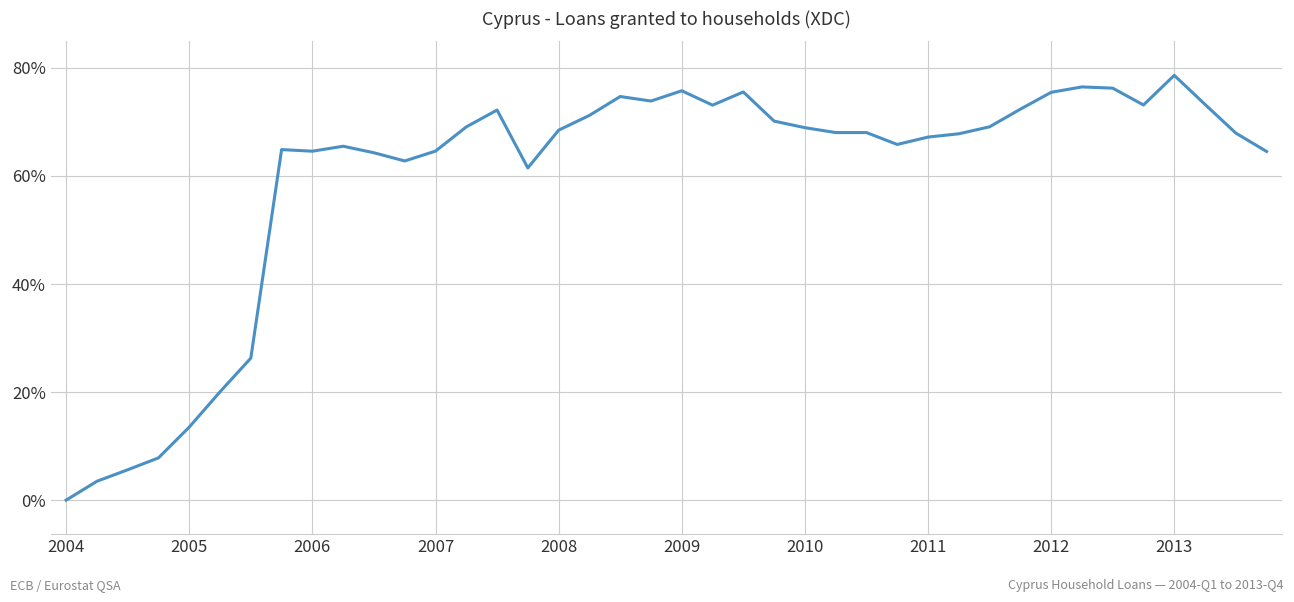

What is the difference between the maximum and minimum values?

78.6